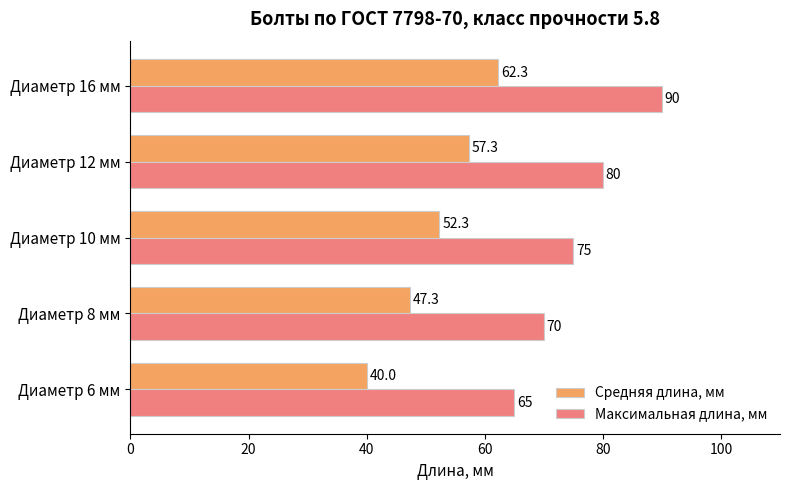

What is the average value of the Максимальная длина, мм series?

76.0